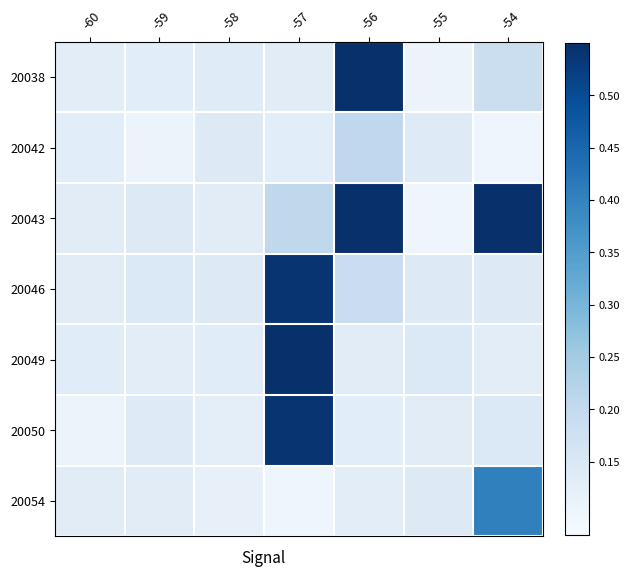

Reading right to left, transcribe all the data shown in this chart.

20038: -54=0.2	-55=0.1	-56=0.6	-57=0.1	-58=0.1	-59=0.1	-60=0.1
20042: -54=0.1	-55=0.1	-56=0.2	-57=0.1	-58=0.1	-59=0.1	-60=0.1
20043: -54=0.5	-55=0.1	-56=0.5	-57=0.2	-58=0.1	-59=0.1	-60=0.1
20046: -54=0.1	-55=0.1	-56=0.2	-57=0.5	-58=0.1	-59=0.1	-60=0.1
20049: -54=0.1	-55=0.1	-56=0.1	-57=0.5	-58=0.1	-59=0.1	-60=0.1
20050: -54=0.1	-55=0.1	-56=0.1	-57=0.5	-58=0.1	-59=0.1	-60=0.1
20054: -54=0.4	-55=0.1	-56=0.1	-57=0.1	-58=0.1	-59=0.1	-60=0.1